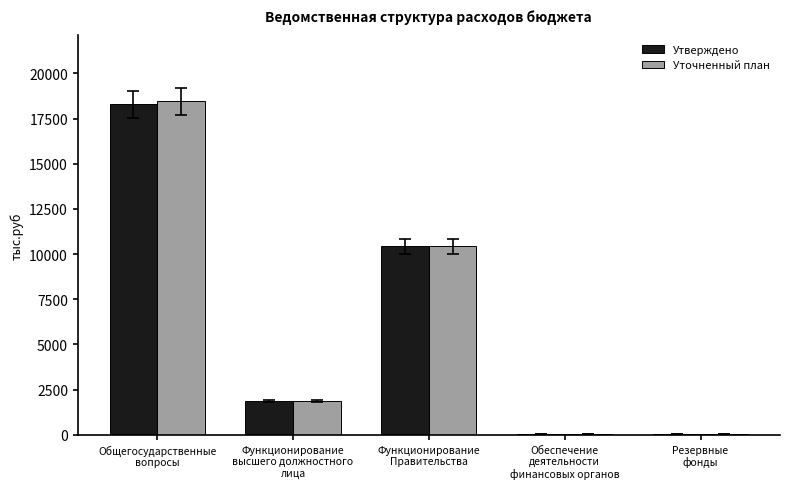

What is the highest value of the Уточненный план series?

18447.6